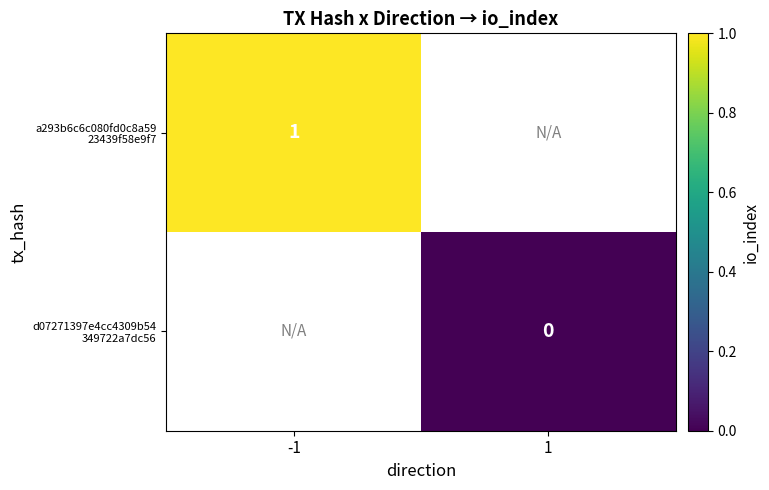

List the labels in order of d07271397e4cc4309b54 349722a7dc56 value, smallest first.

-1, 1